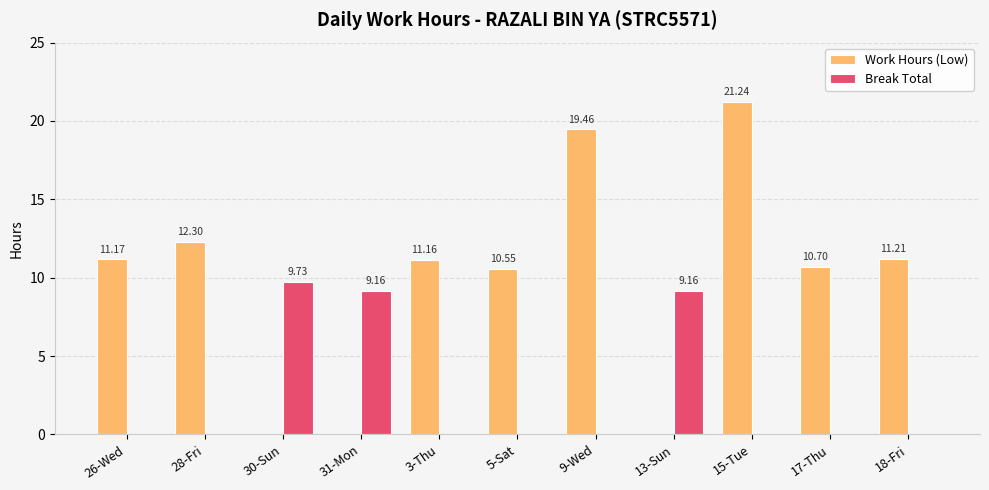

Which label corresponds to the largest value in the chart?

15-Tue